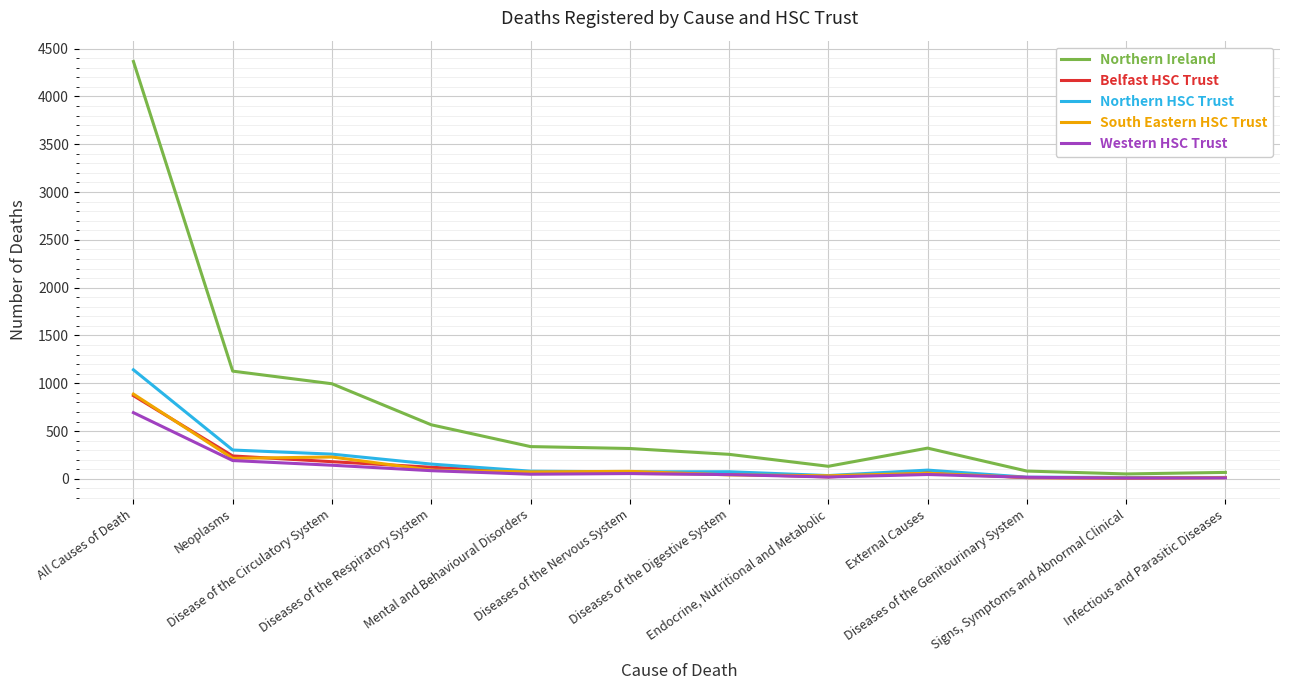

Which series has the largest total across all categories?

Northern Ireland